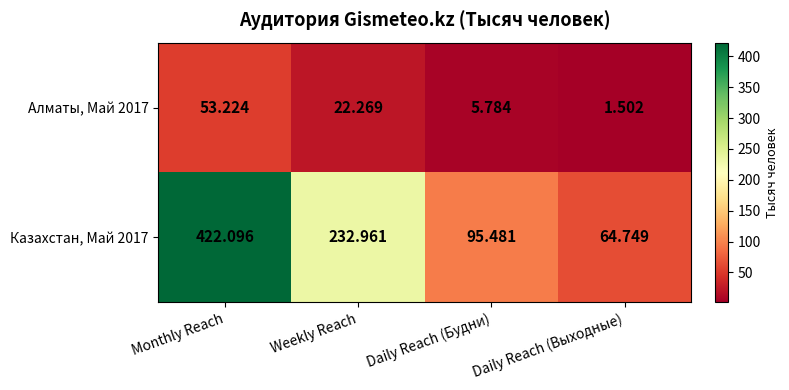

At which label does Алматы, Май 2017 reach its peak?

Monthly Reach